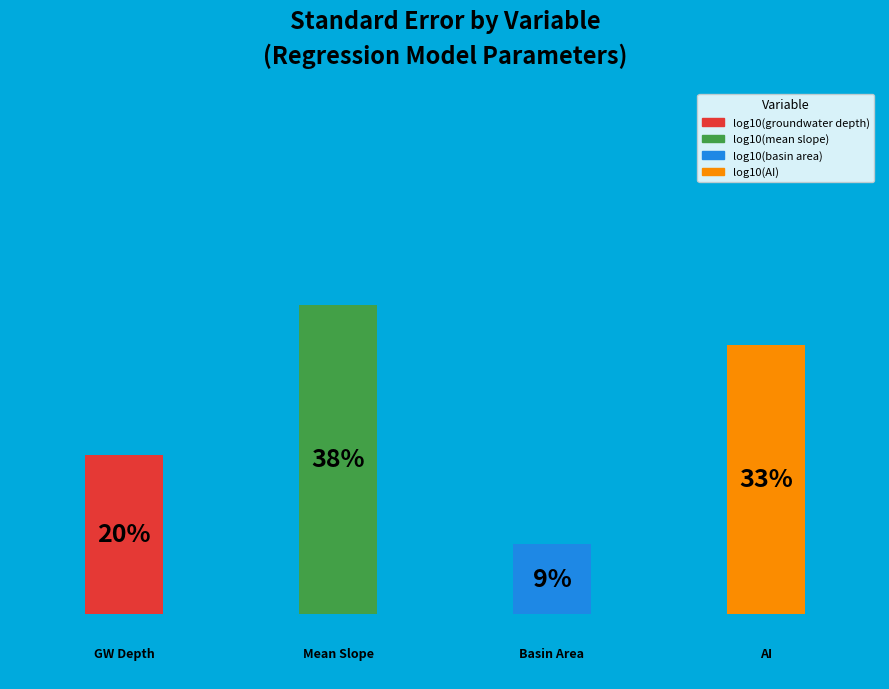

Which category has the biggest portion of the pie?

log10(mean slope)